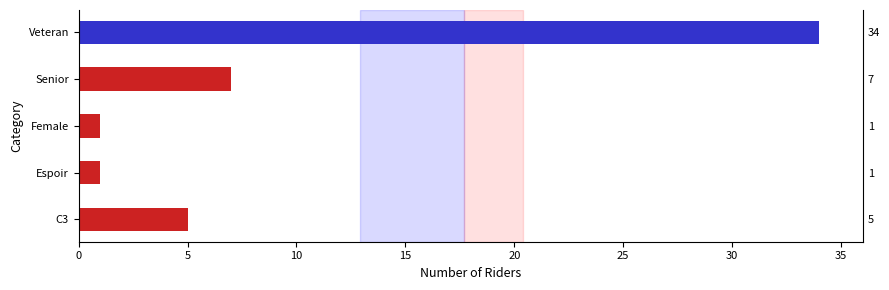

How many distinct data groups are displayed?

1